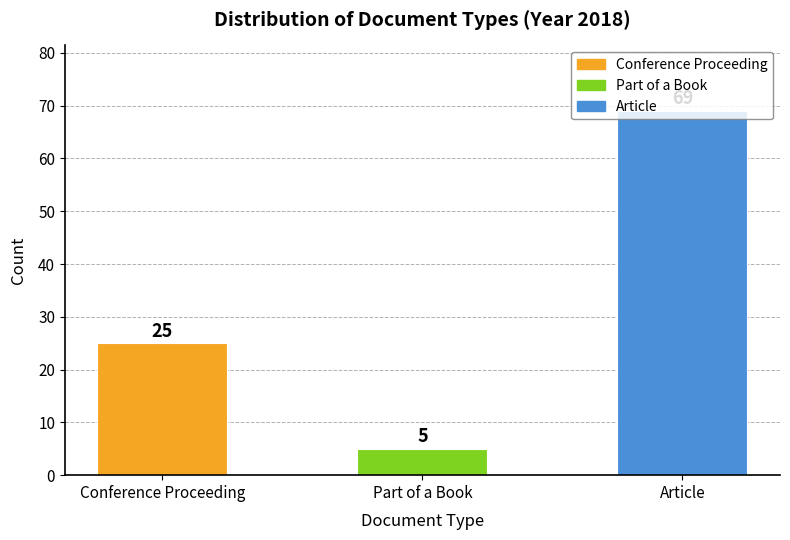

How many values are between 5 and 69?

3